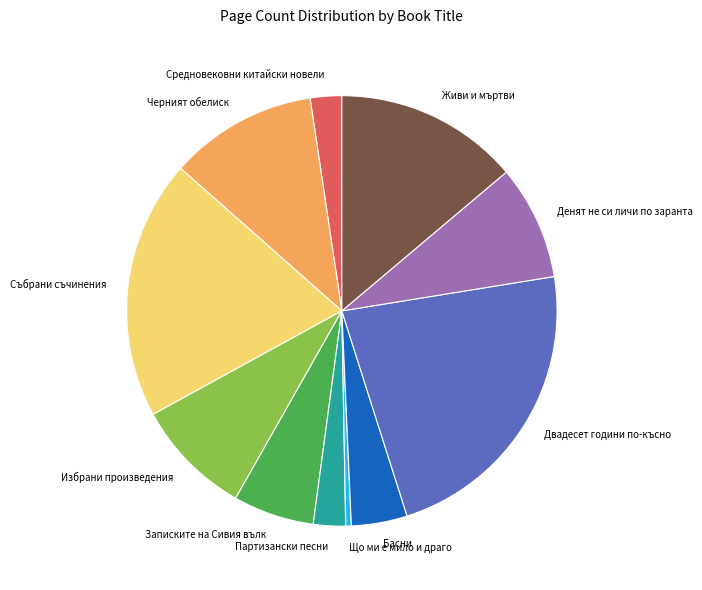

Between Басни and Що ми е мило и драго, which is larger?

Басни